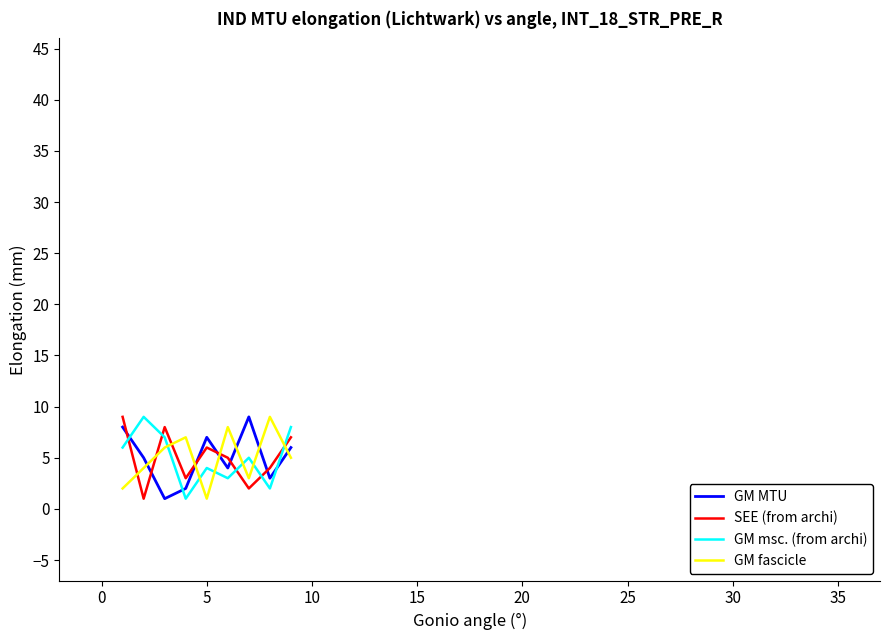

What is the difference between the maximum and minimum values in the GM MTU series?

8